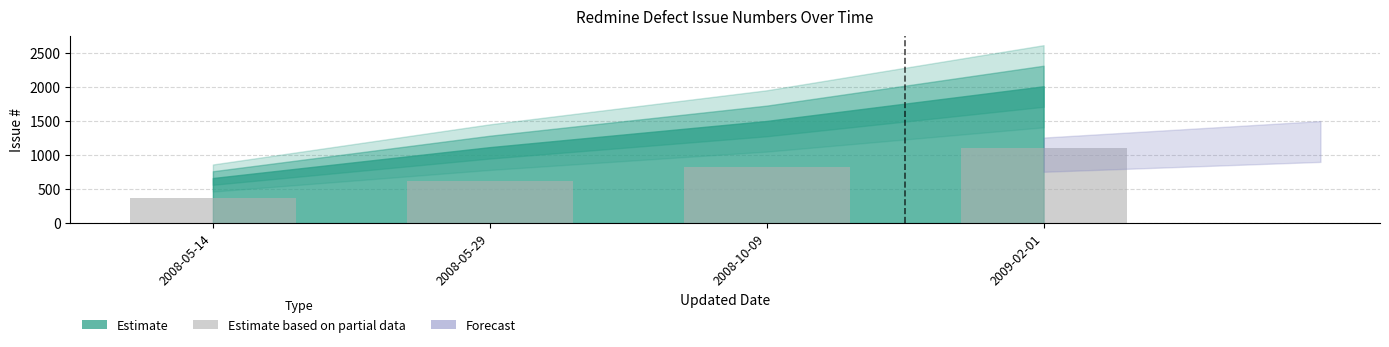

True or false: the data shows 364.7 at 2008-05-14.

True